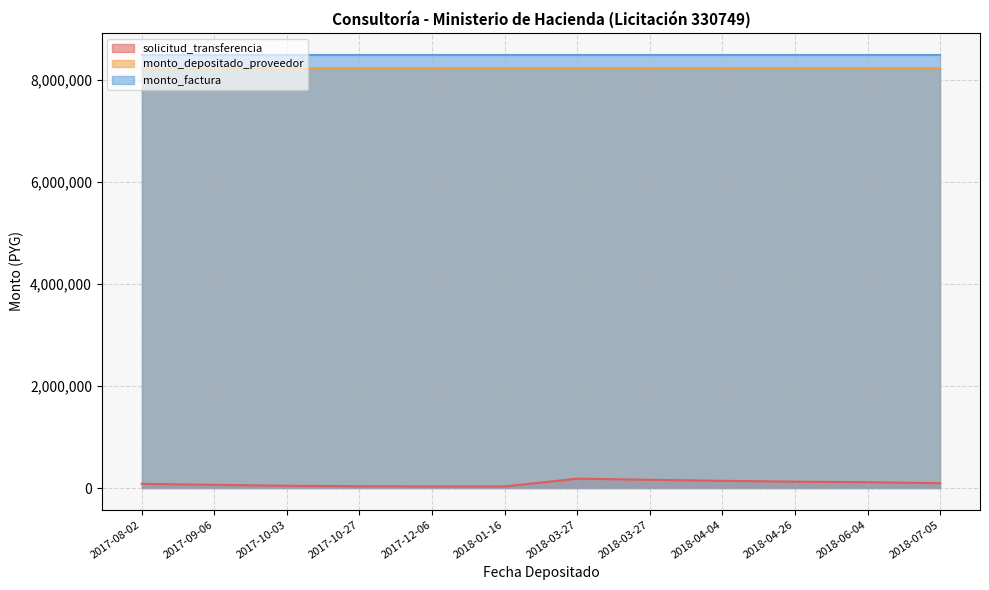

What is the sum of the solicitud_transferencia values at 2017-09-06 and 2018-04-26?

187554